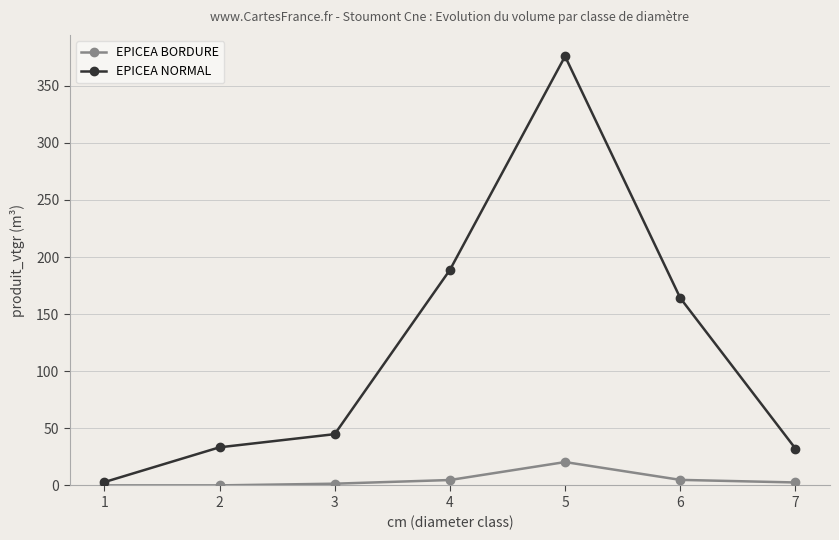

Is this an area chart (filled region under the line)?

No